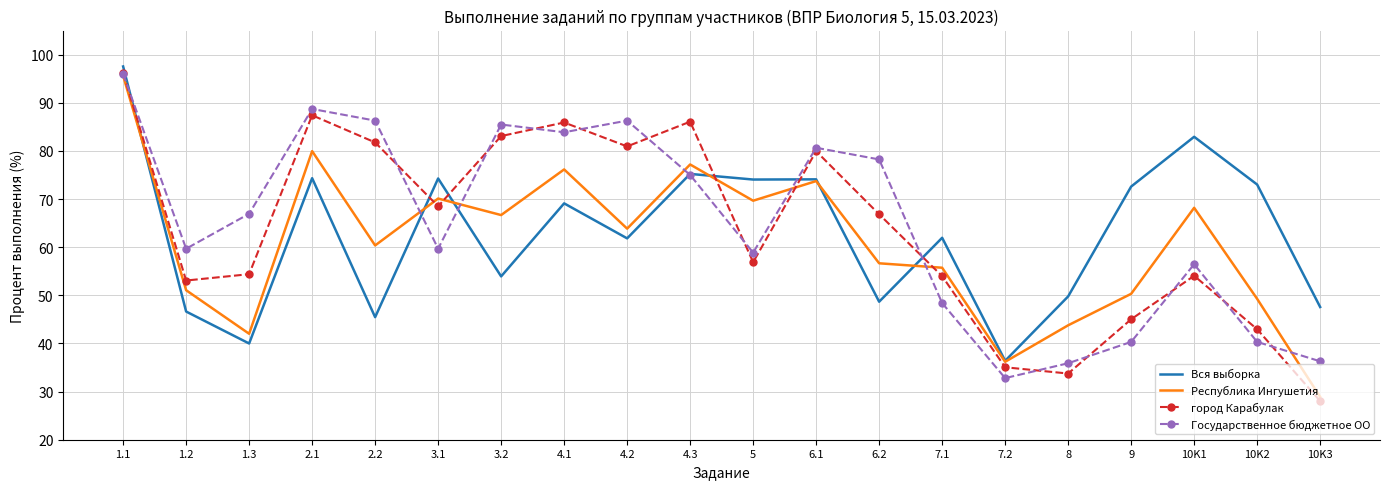

What position from the right is 4.2?

12